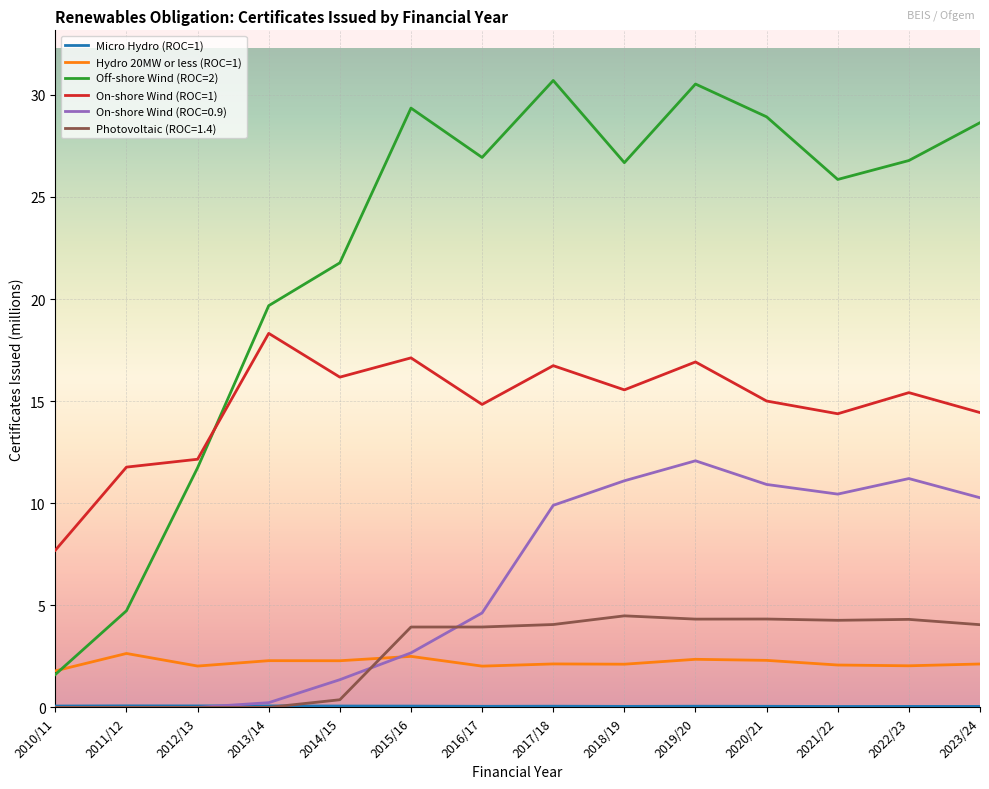

What is the spread (max minus min) of values at 2018/19?

26.6